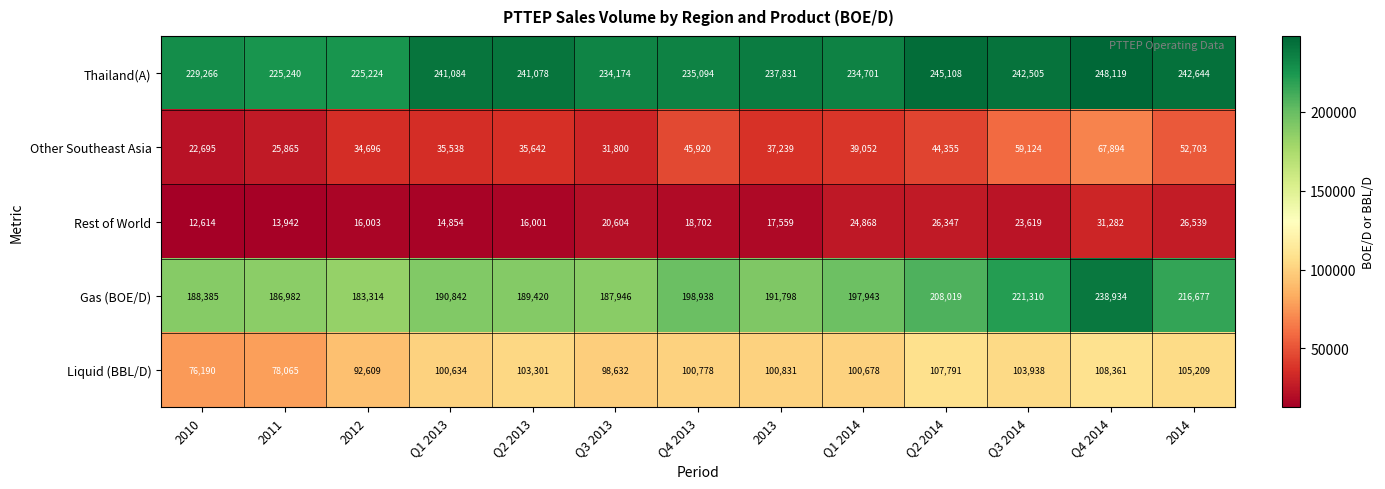

Is it true that Thailand(A) equals 242505 at Q3 2014?

True